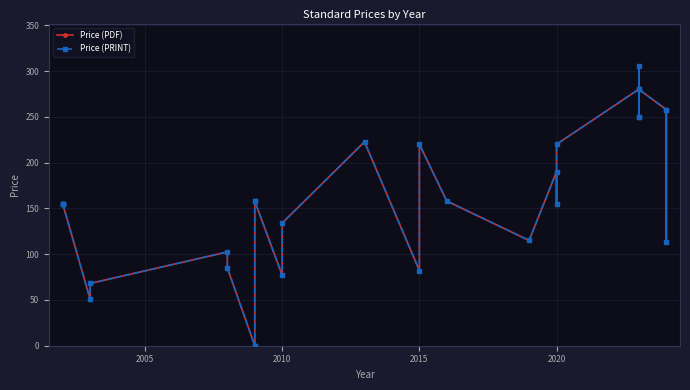

Reading right to left, list all the values displayed in this chart.

Price (PDF): 258.0	113.3	258.0	280.0	306.0	250.0	250.0	280.2	220.0	155.0	190.1	115.0	158.0	220.0	82.2	222.7	134.0	76.8	158.0	158.0	0.0	0.0	85.0	102.4	68.0	50.6	155.0	155.0	155.0	155.0
Price (PRINT): 258.0	113.3	258.0	280.0	306.0	250.0	250.0	280.2	220.0	155.0	190.1	115.0	158.0	220.0	82.2	222.7	134.0	76.8	158.0	158.0	0.0	0.0	85.0	102.4	68.0	50.6	155.0	155.0	155.0	155.0